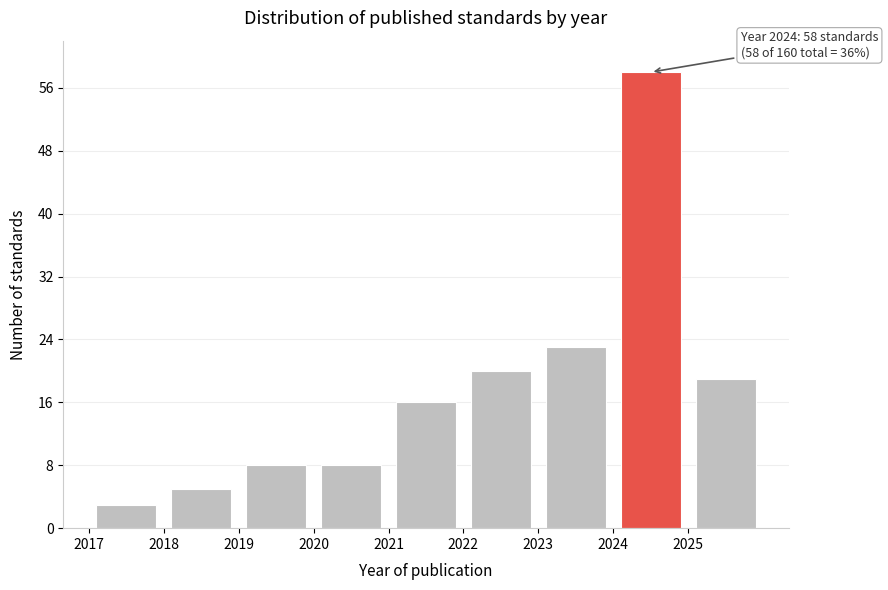

Over which range of the x-axis is the bar tallest?

2024 to 2025